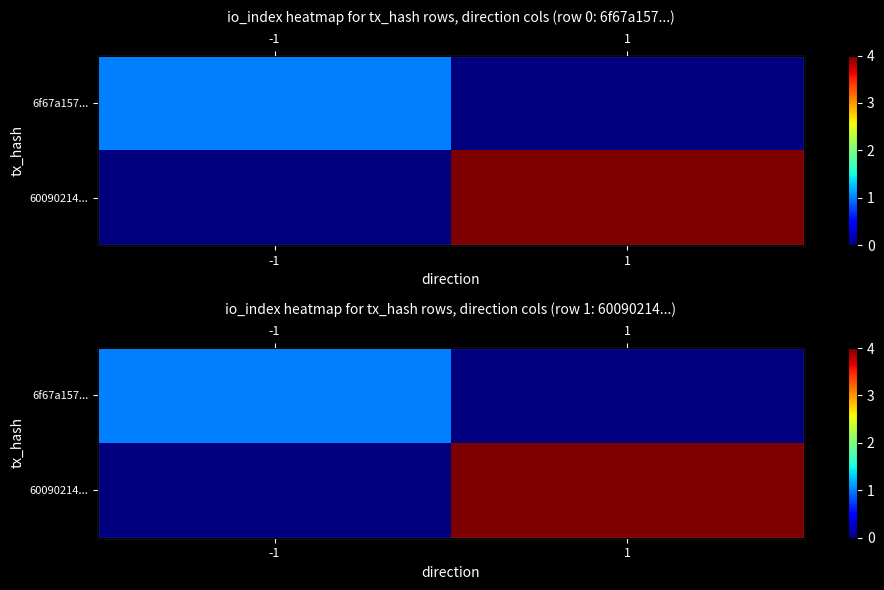

True or false: 6f67a157... has a value of 2 at -1.

False